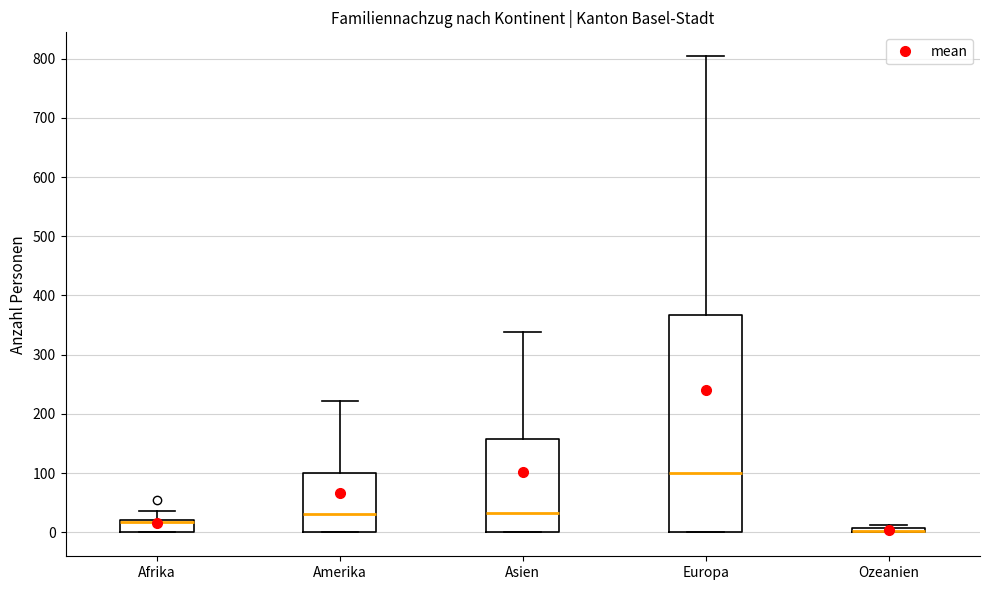

Where is the lower edge of the box for Afrika on the y-axis? The values are not printed on the chart, so give them approximately, as read against the axis.

0